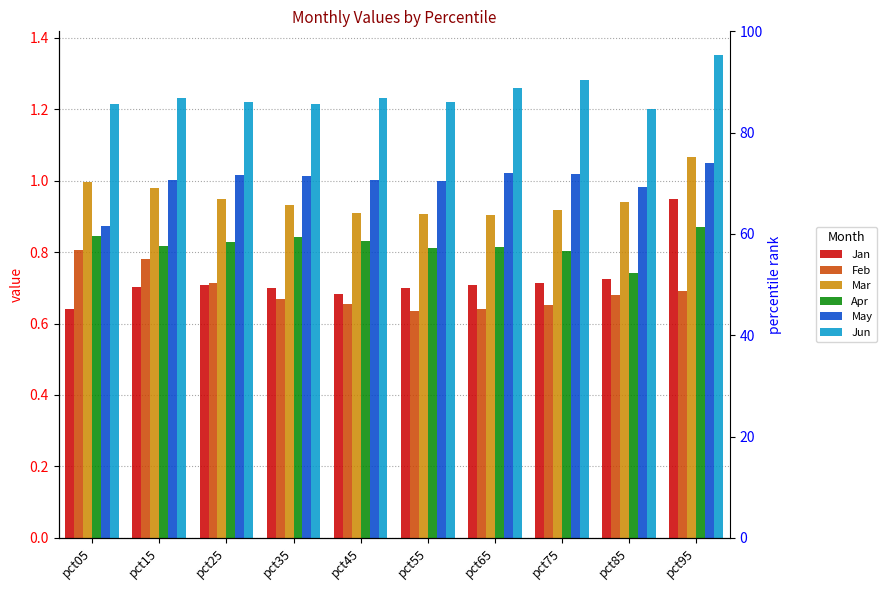

What is the sum of all Jan values?

7.2